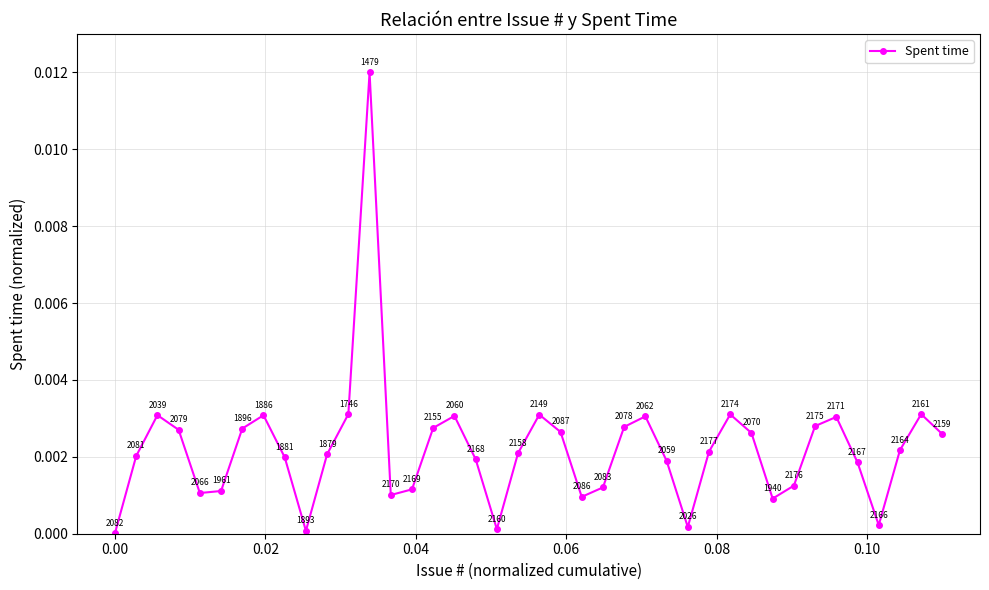

How many lines are shown in the chart?

1